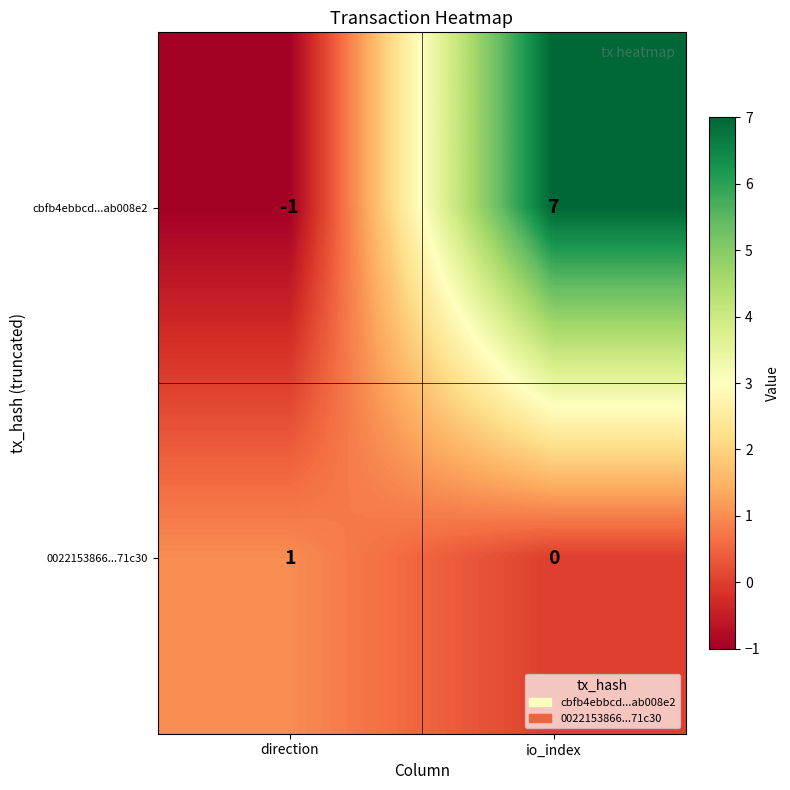

Is it true that cbfb4ebbcd...ab008e2 equals -1 at direction?

True